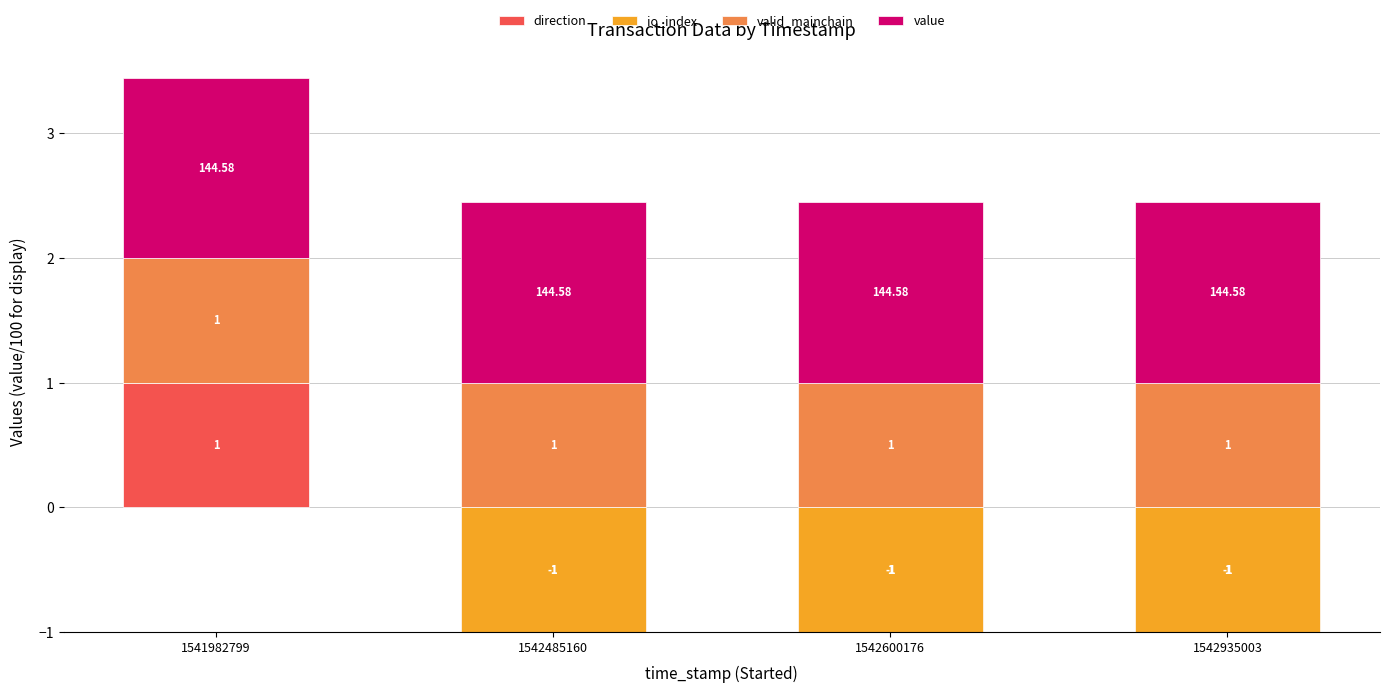

What is the minimum value shown in the chart?

-1.0